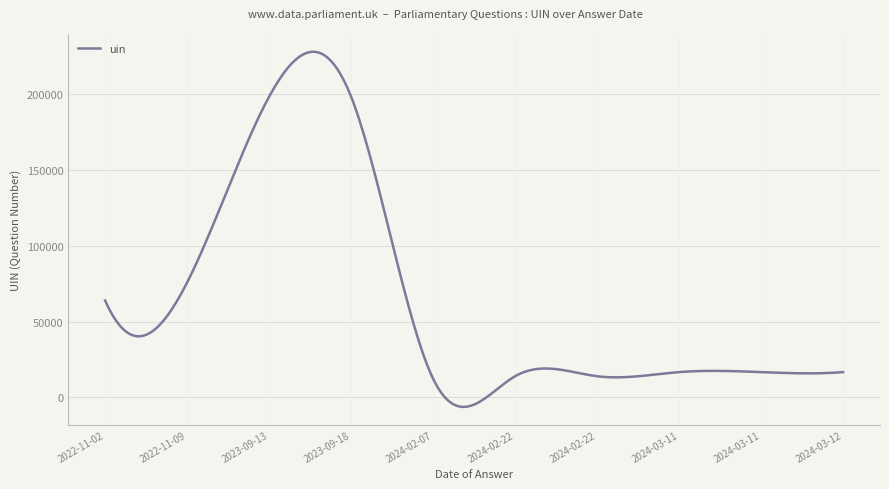

What is the difference between the maximum and minimum values?

234535.1